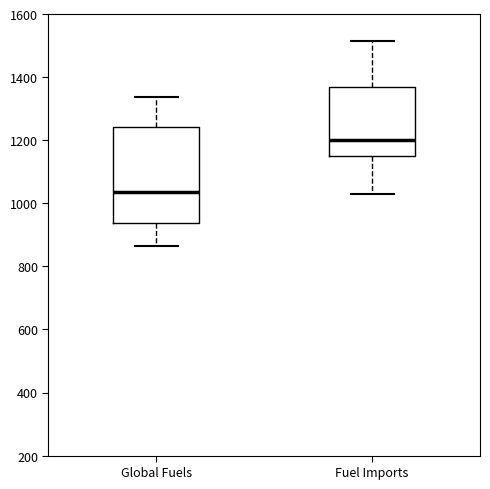

Where is the lower edge of the box for Fuel Imports on the y-axis? The values are not printed on the chart, so give them approximately, as read against the axis.

1140